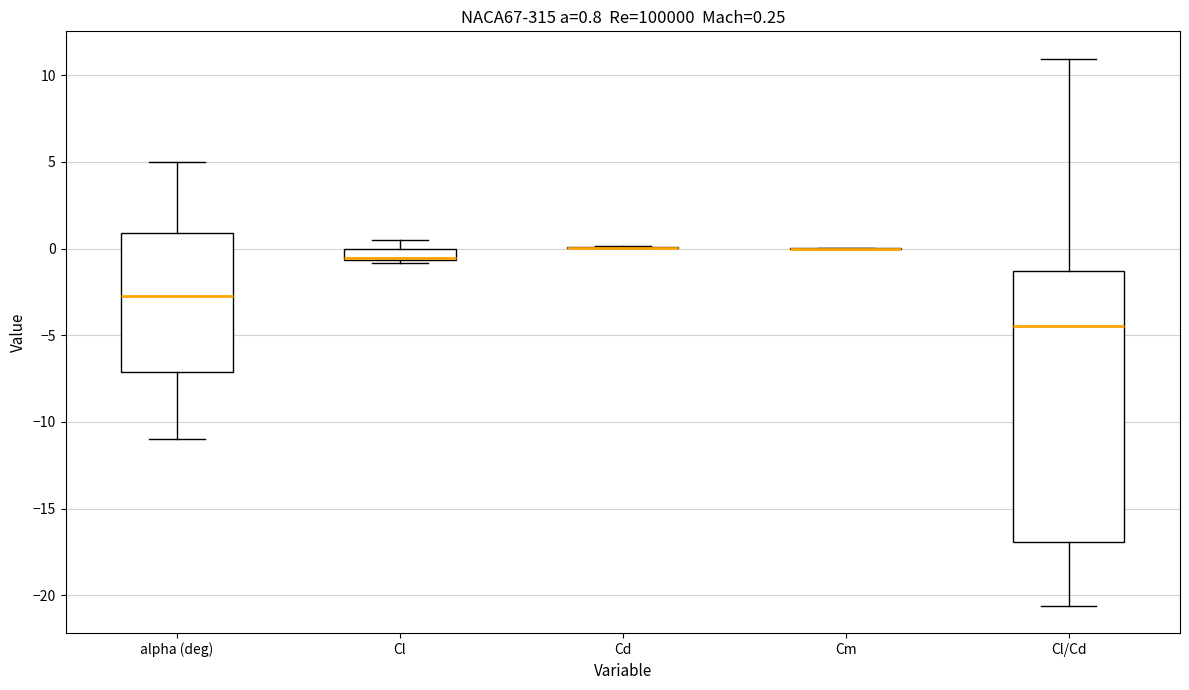

Comparing the boxes themselves (not the whiskers), which one is the tallest?

Cl/Cd